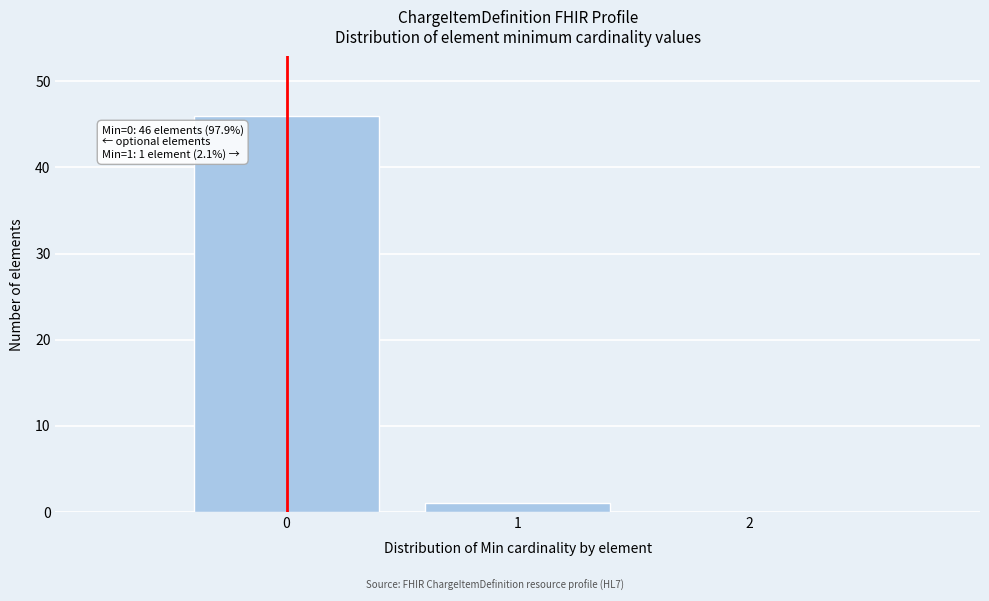

Over which range of the x-axis is the bar tallest?

-0.5 to 0.5